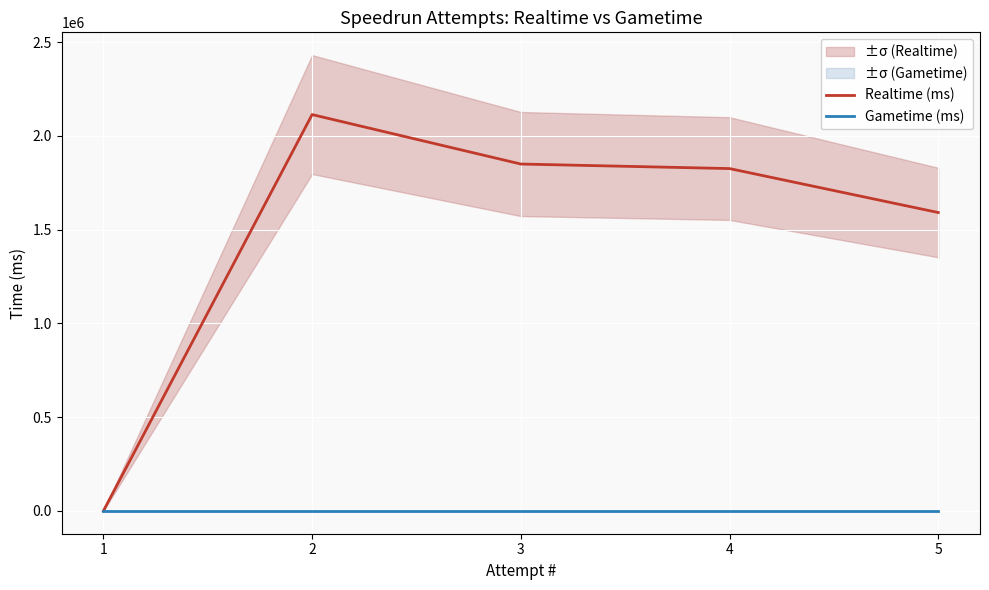

Count the number of categories in the chart.

5